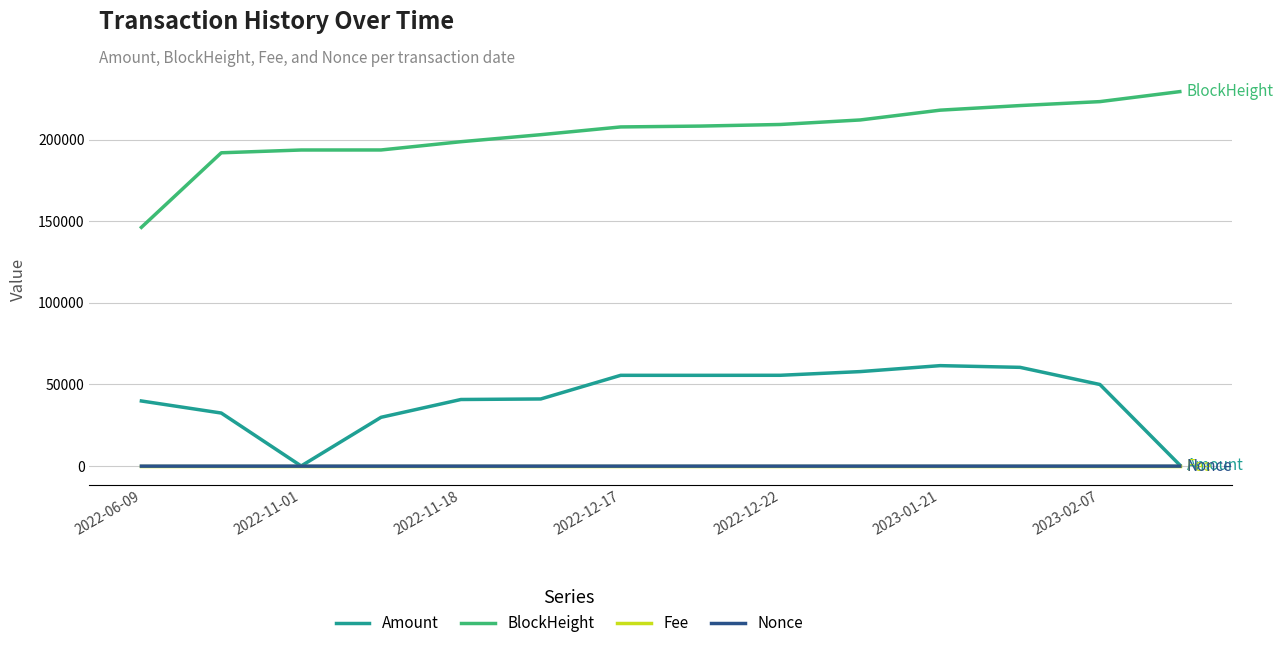

Which series has the largest total across all categories?

BlockHeight